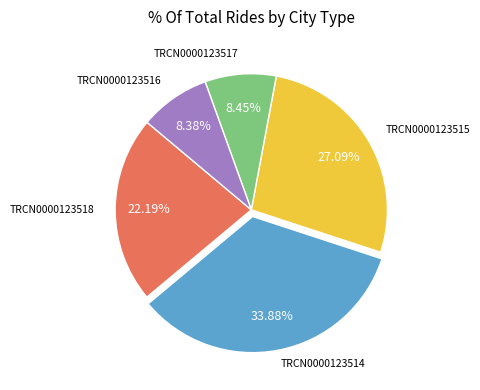

Is there a majority slice in this chart?

No